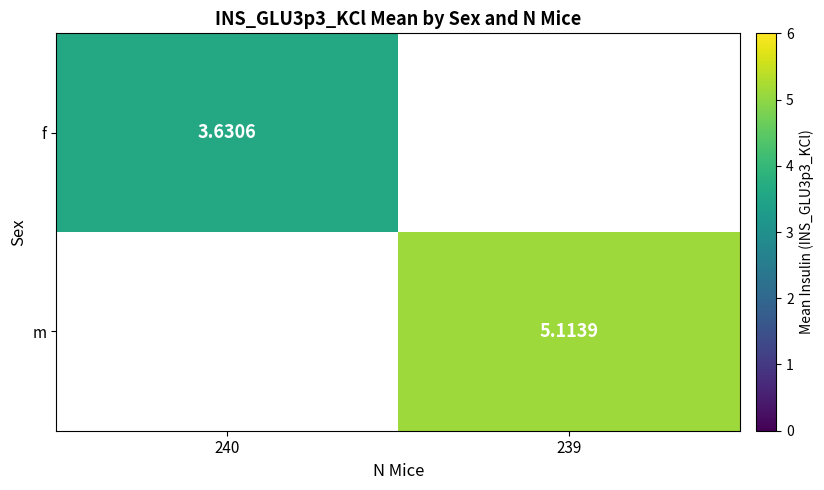

At how many categories does at least one series exceed 4?

1